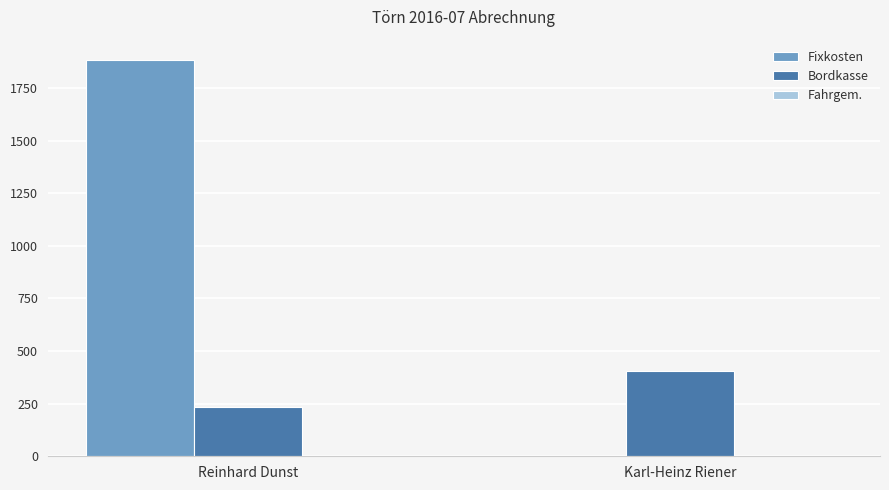

What is the approximate value of Bordkasse at Karl-Heinz Riener?

403.2